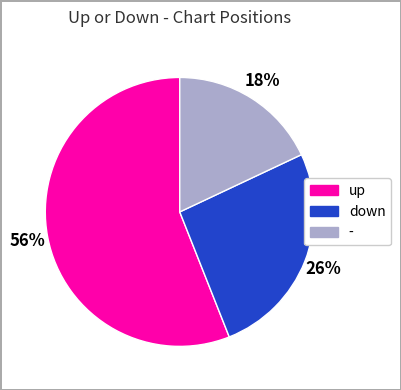

To the nearest percent, what percentage of the pie is down?

26%